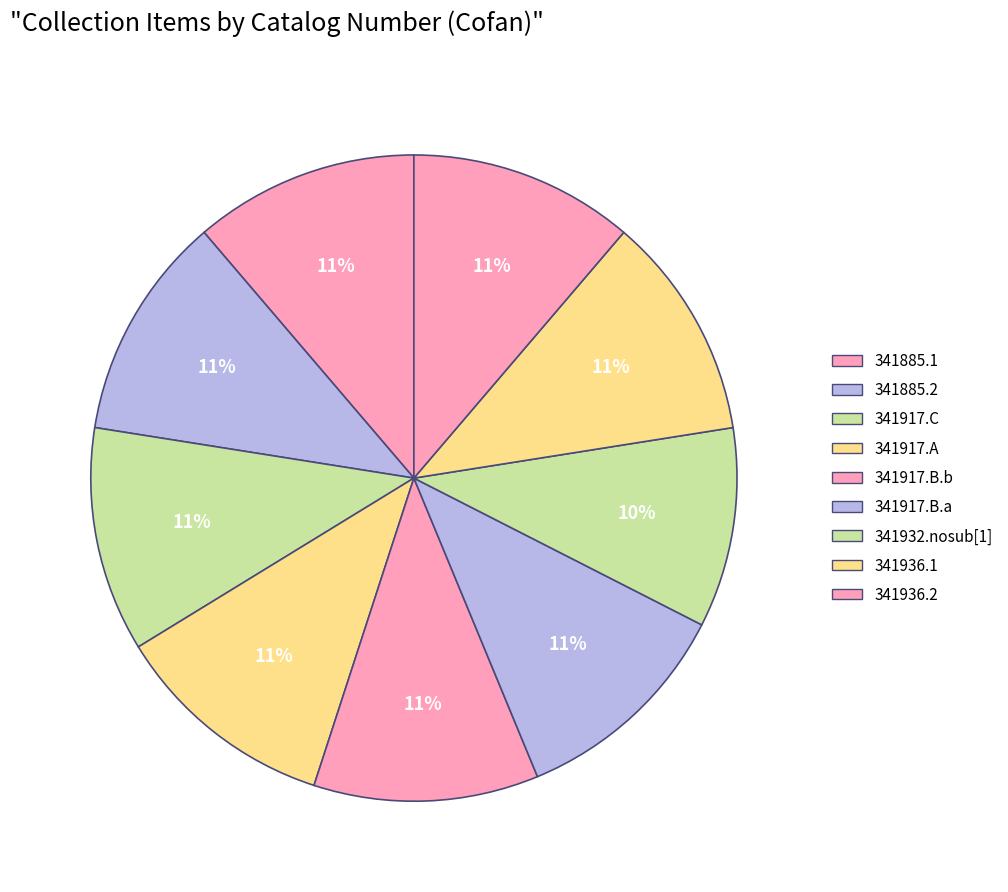

Is the sum of 341917.C and 341885.2 greater than half?

No